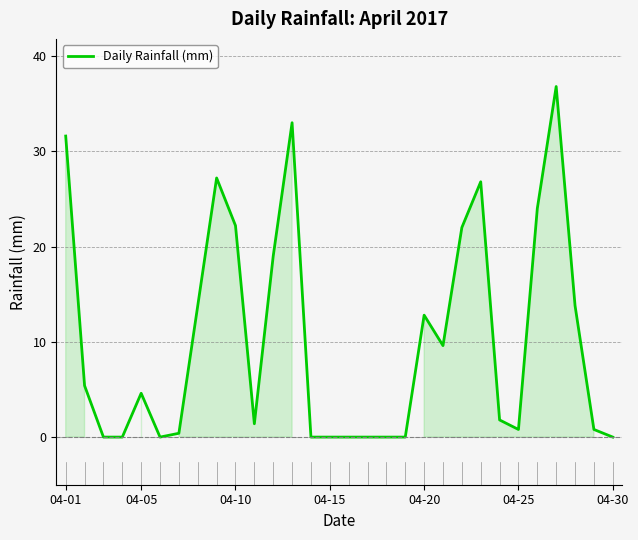

What is the maximum value shown in the chart?

36.8